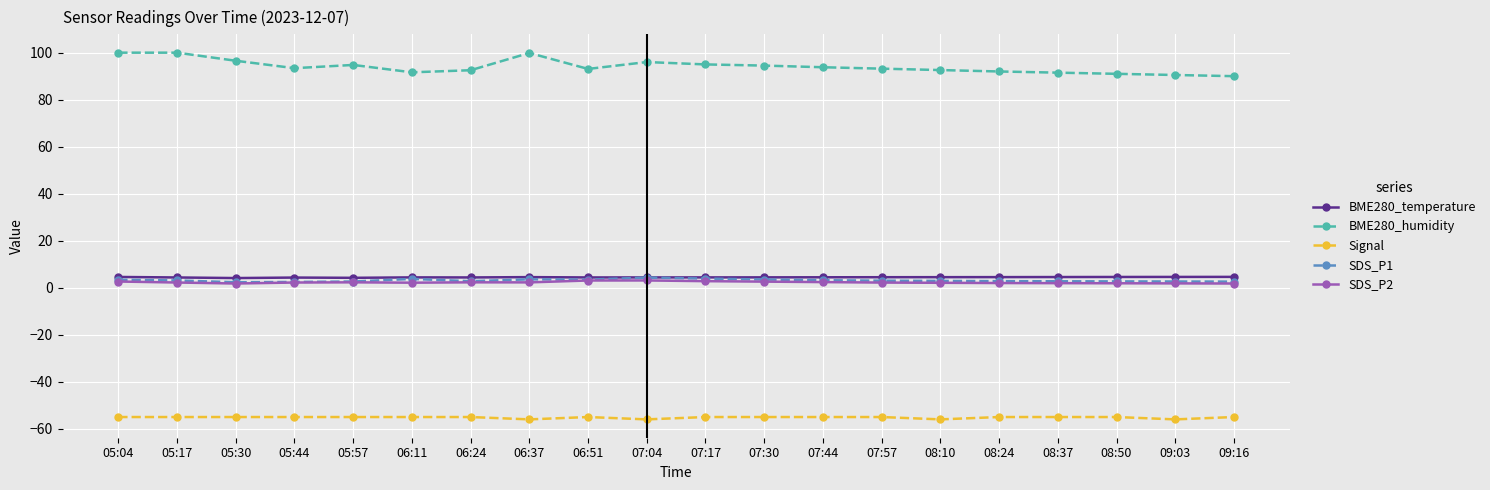

True or false: BME280_humidity and Signal cross at least once.

False